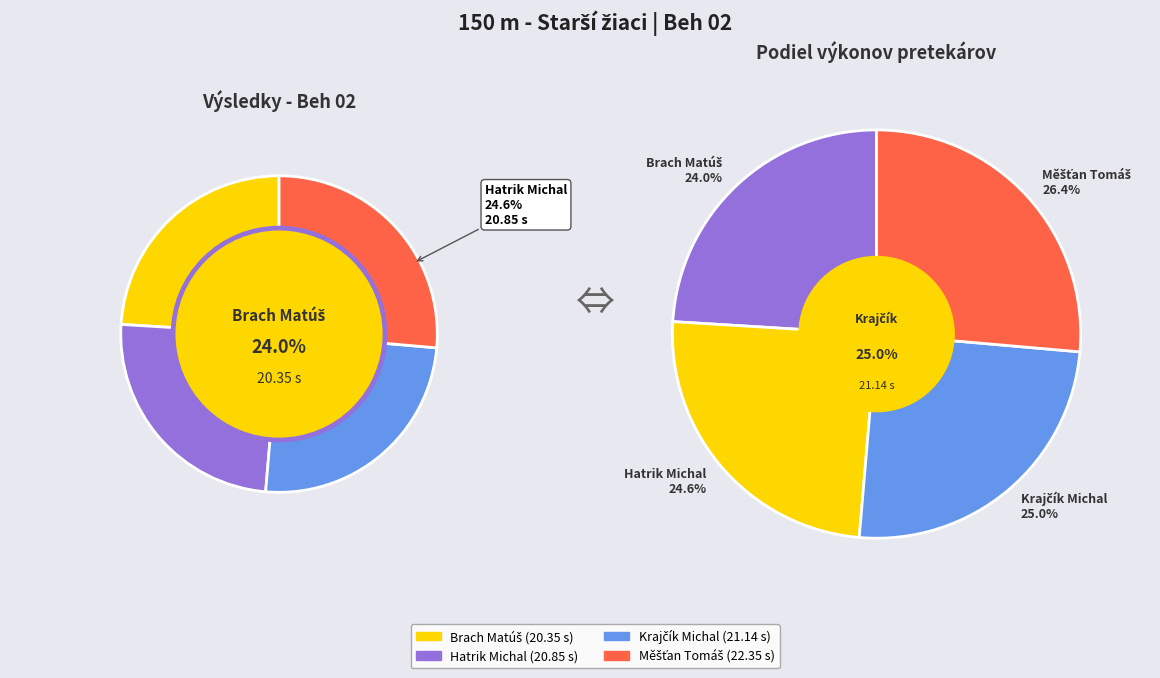

Is there a majority slice in this chart?

No